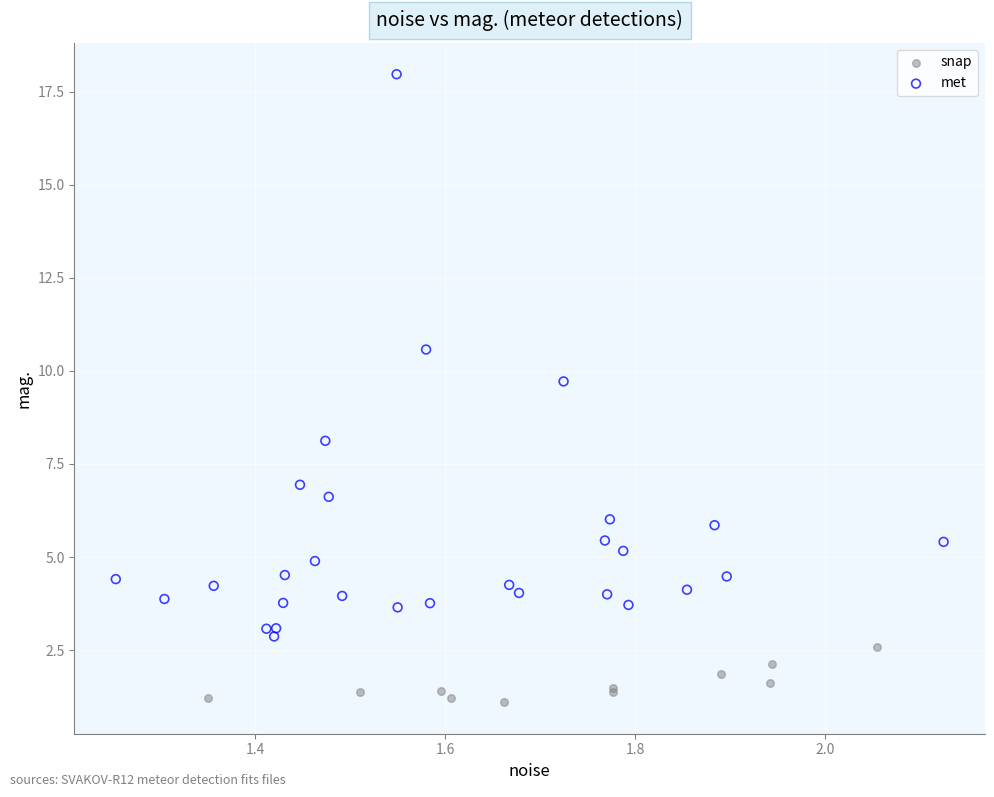

Which series reaches the minimum Y coordinate?

snap